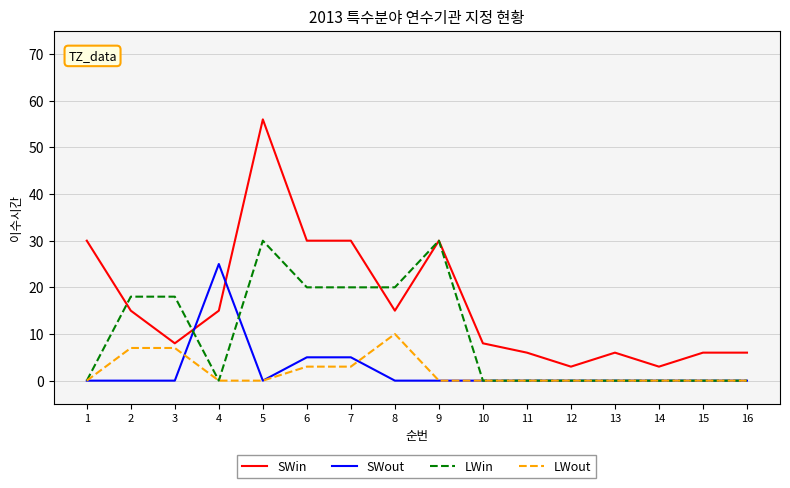

True or false: SWin and SWout cross at least once.

True